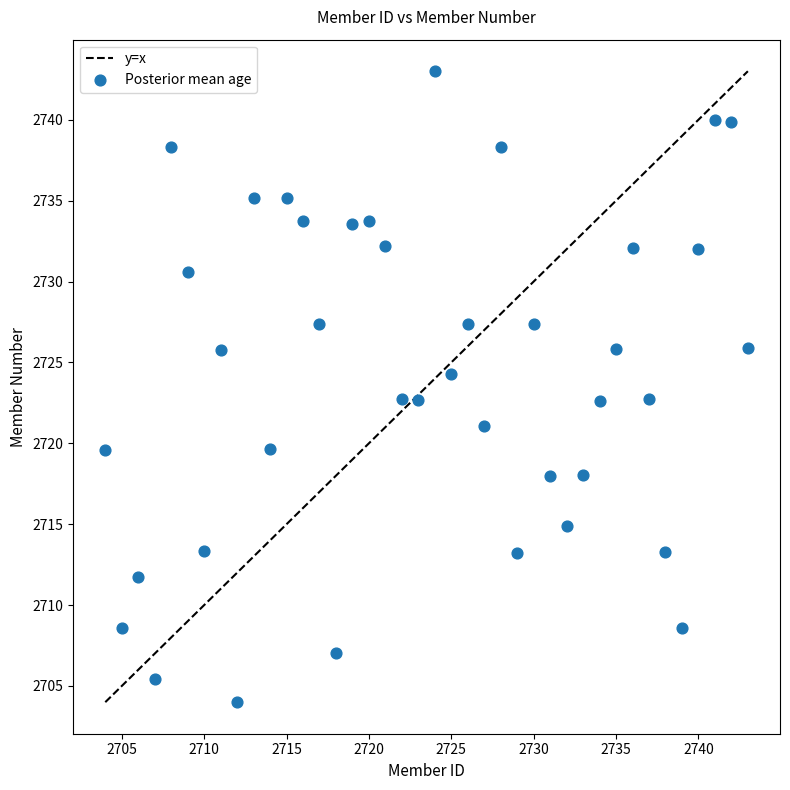

What is the range of X values (max minus min)?

39.0